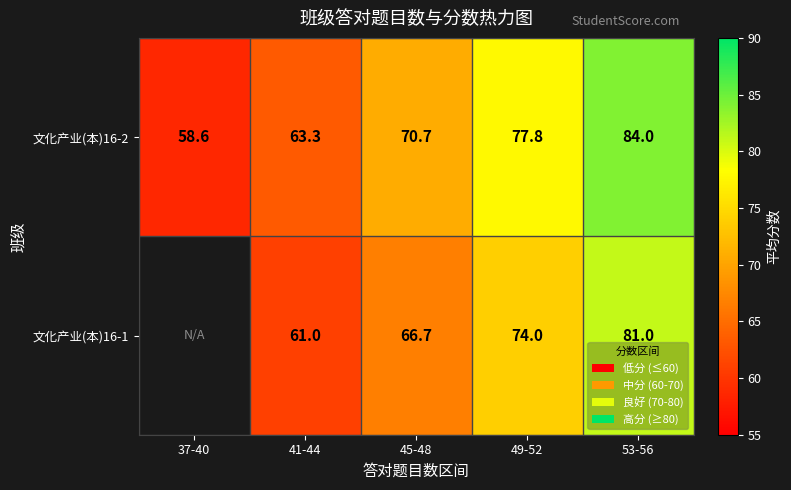

How many values in the 文化产业(本)16-2 series are below 70?

2